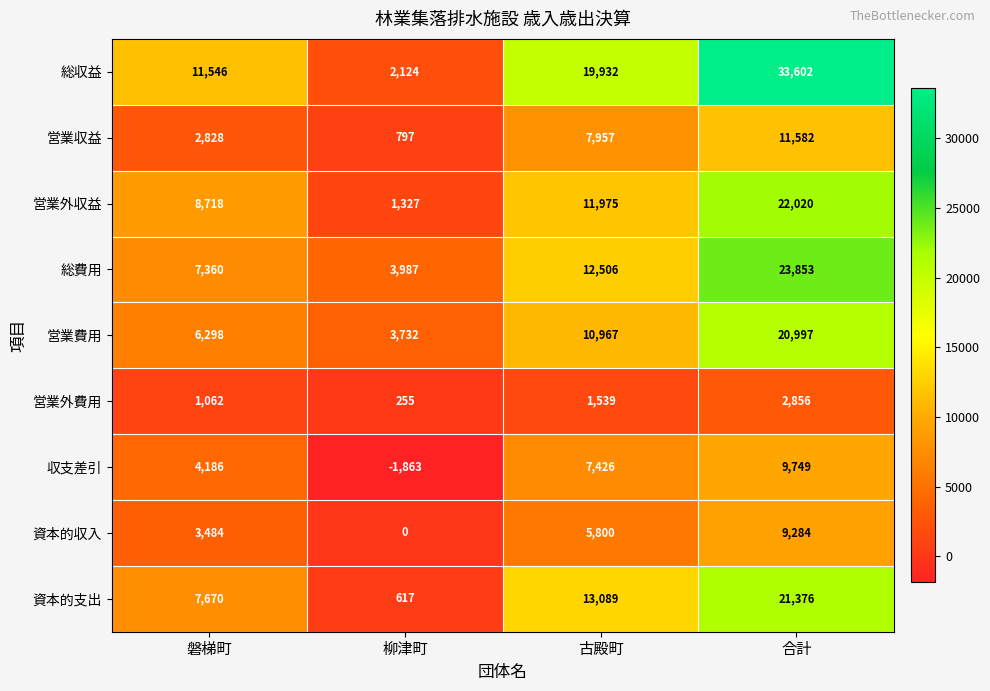

What is the spread (max minus min) of values at 合計?

30746